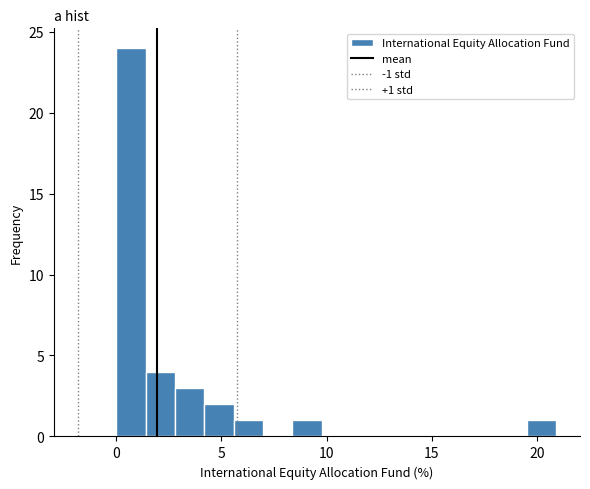

Around what value on the x-axis is the tallest bar? Give the approximate position of its centre, as read against the axis.

0.5